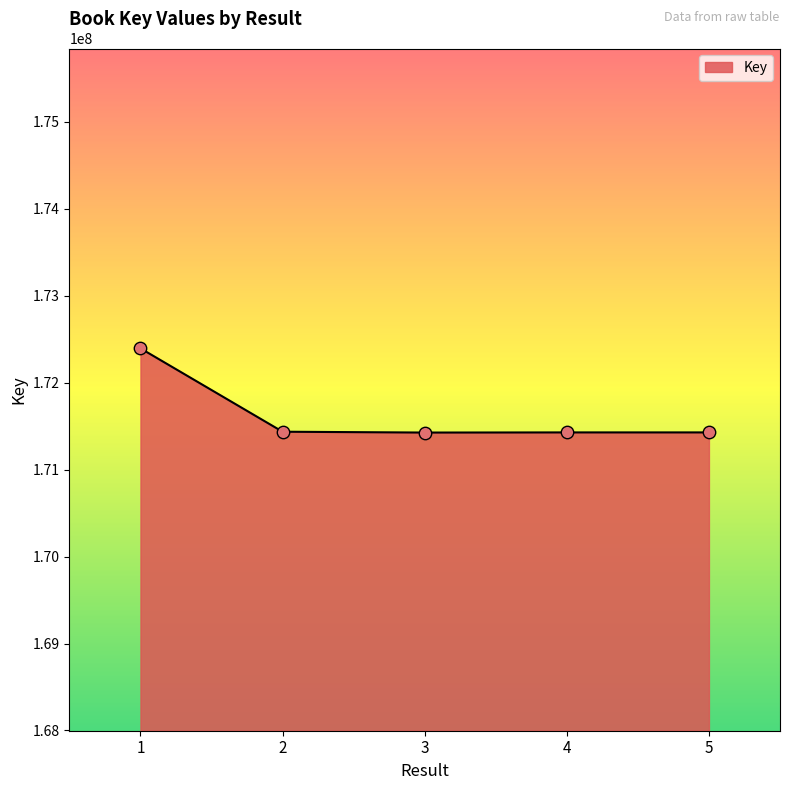

What is the ratio of the value at 4 to the value at 2?

1.0